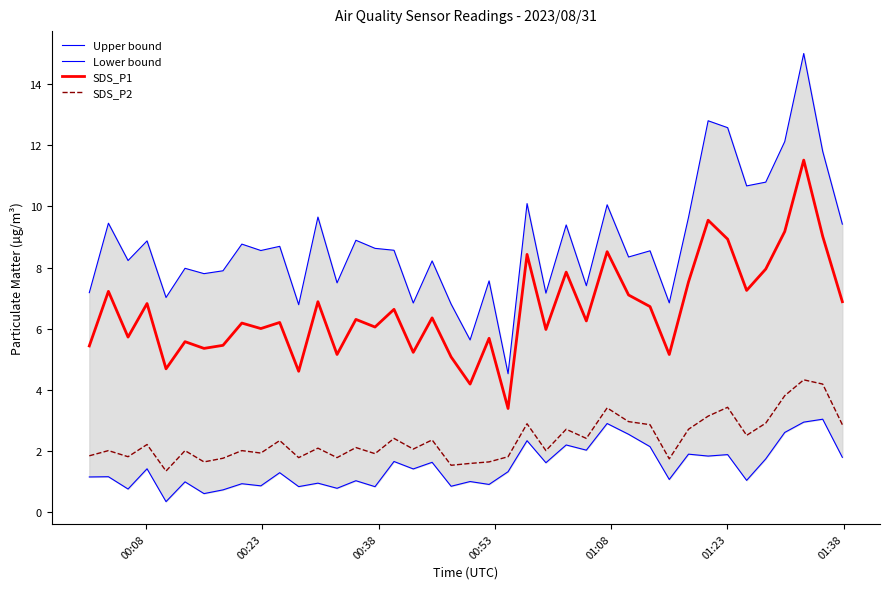

What is the maximum value for SDS_P1?

11.5